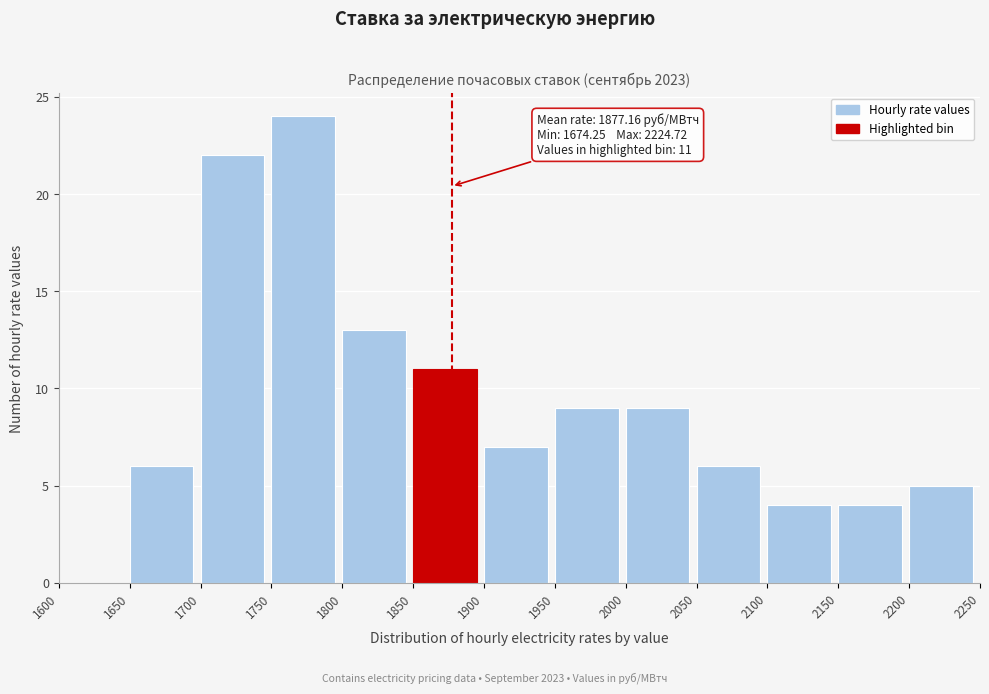

Which range on the x-axis has the tallest bar?

1750 to 1800